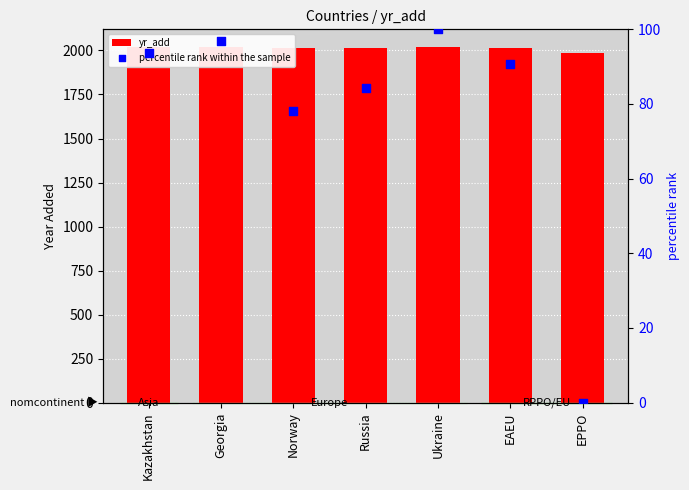

Is the value of percentile rank within the sample at Russia greater than the value of yr_add at EAEU?

No